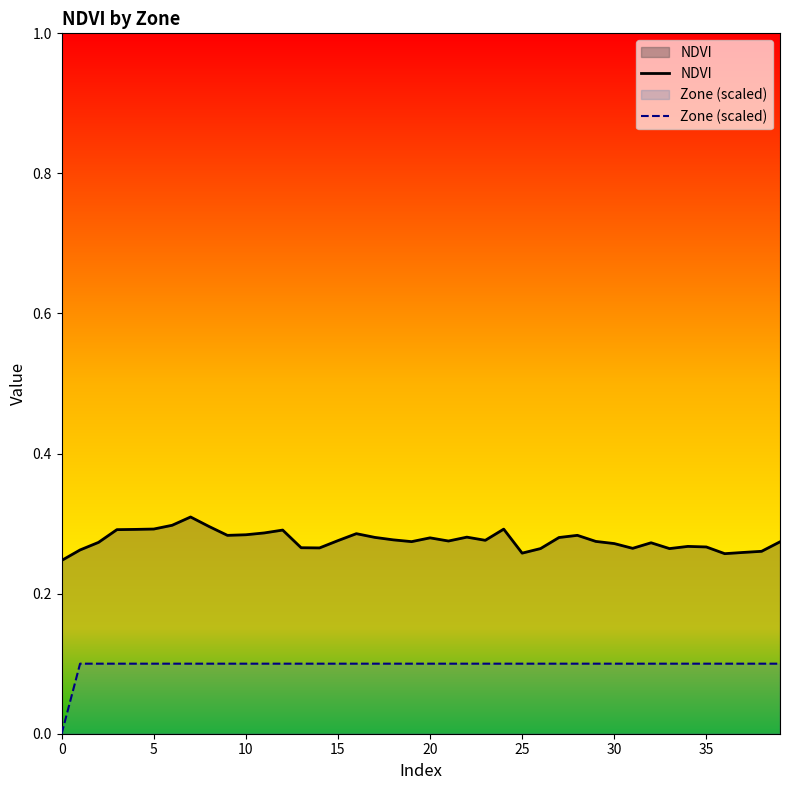

True or false: NDVI has a value of 0.4 at 10.

False